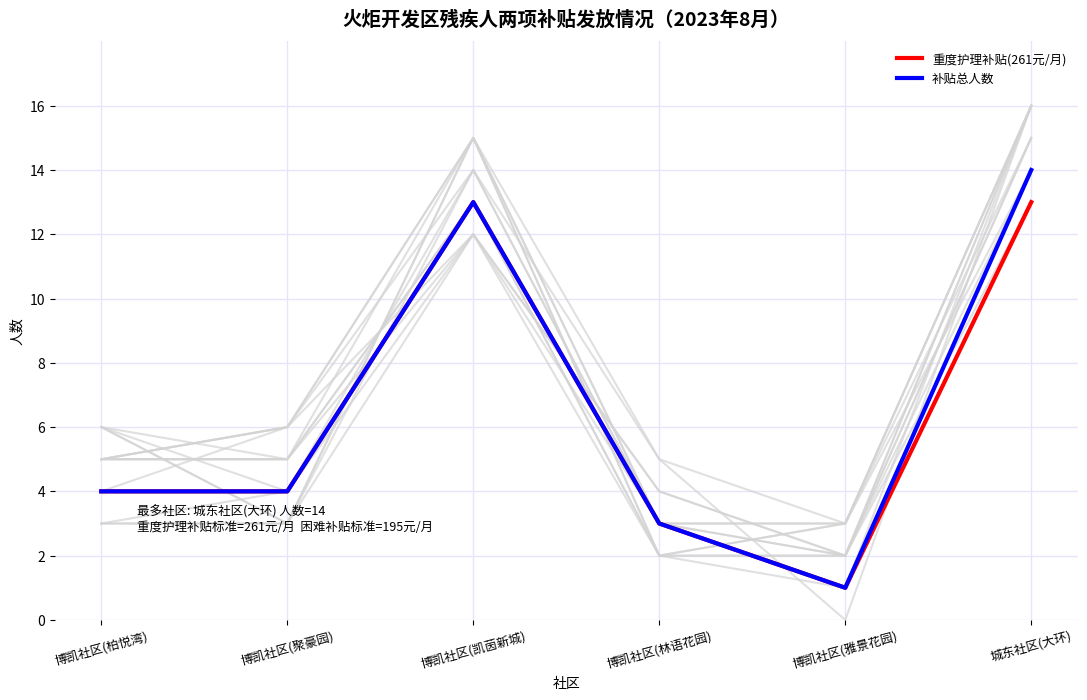

At which label does 重度护理补贴(261元/月) first exceed 4?

博凯社区(凯茵新城)